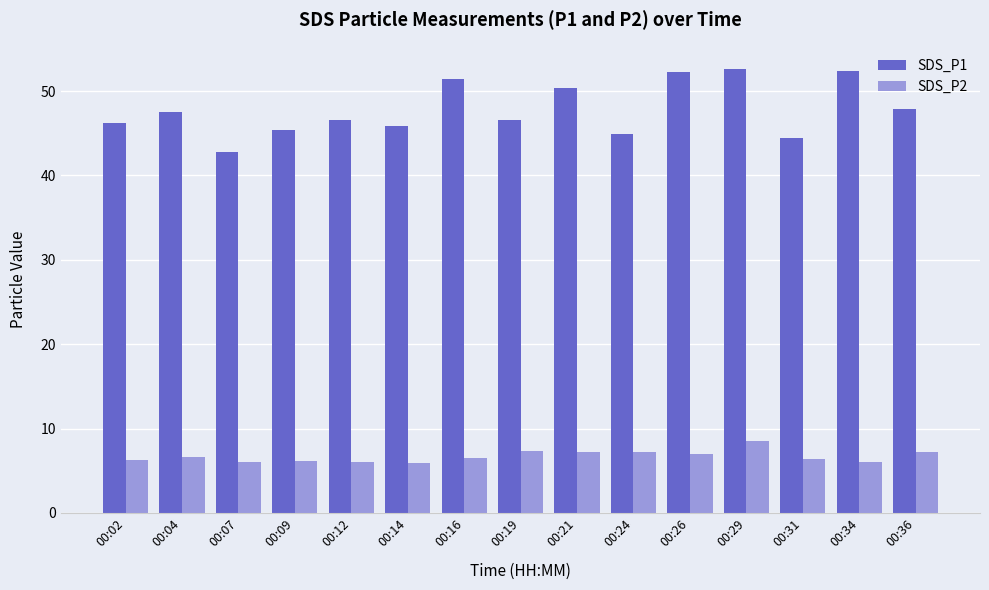

What is the difference between the highest and lowest values at 00:29?

44.1